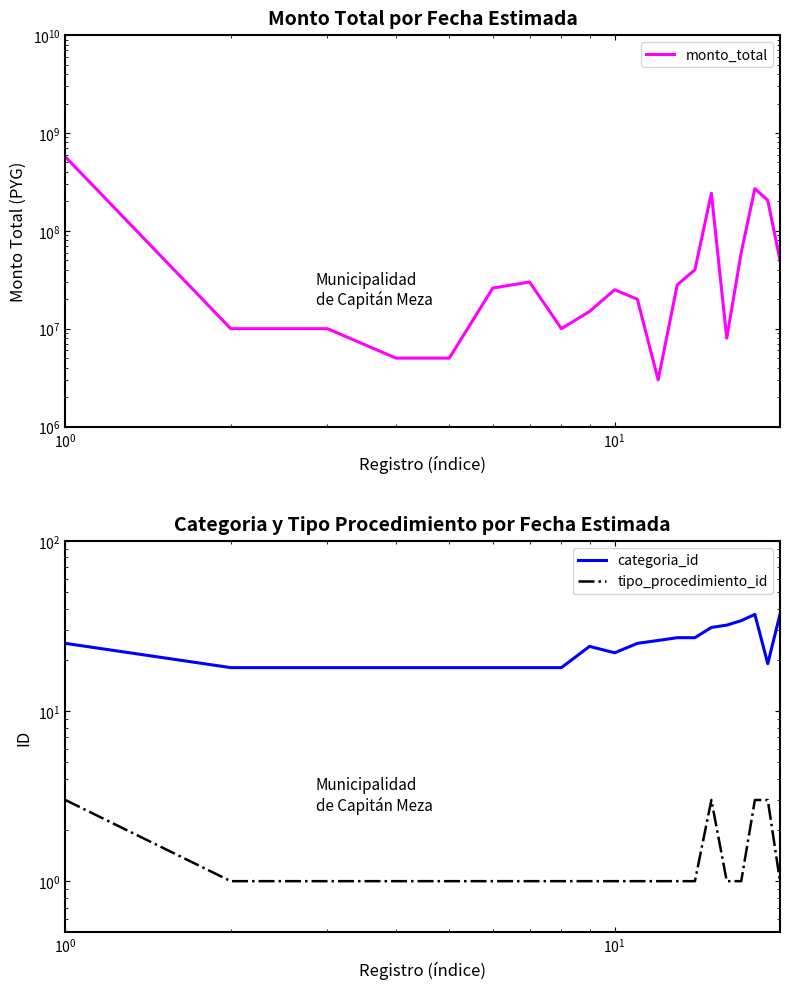

Which series has the largest total across all categories?

monto_total